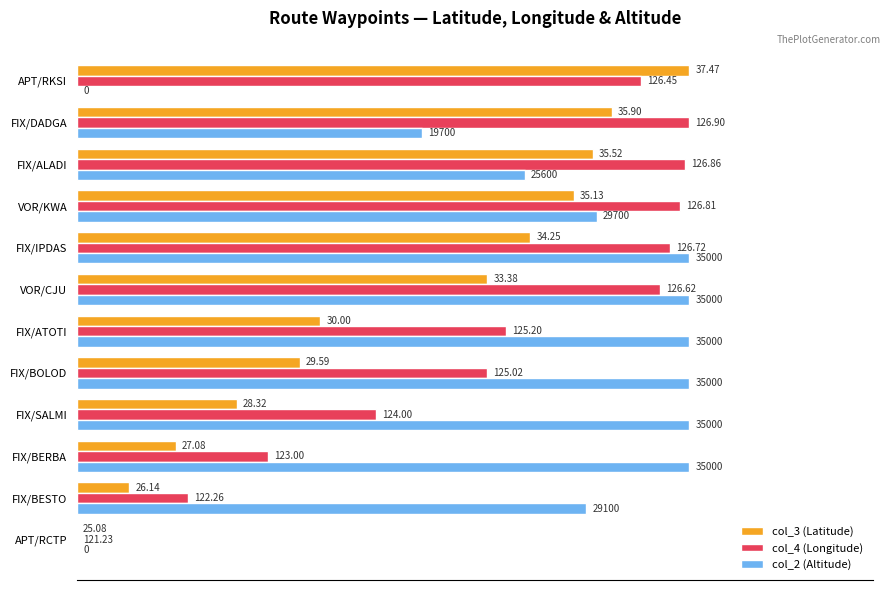

How many bars are there in total?

36